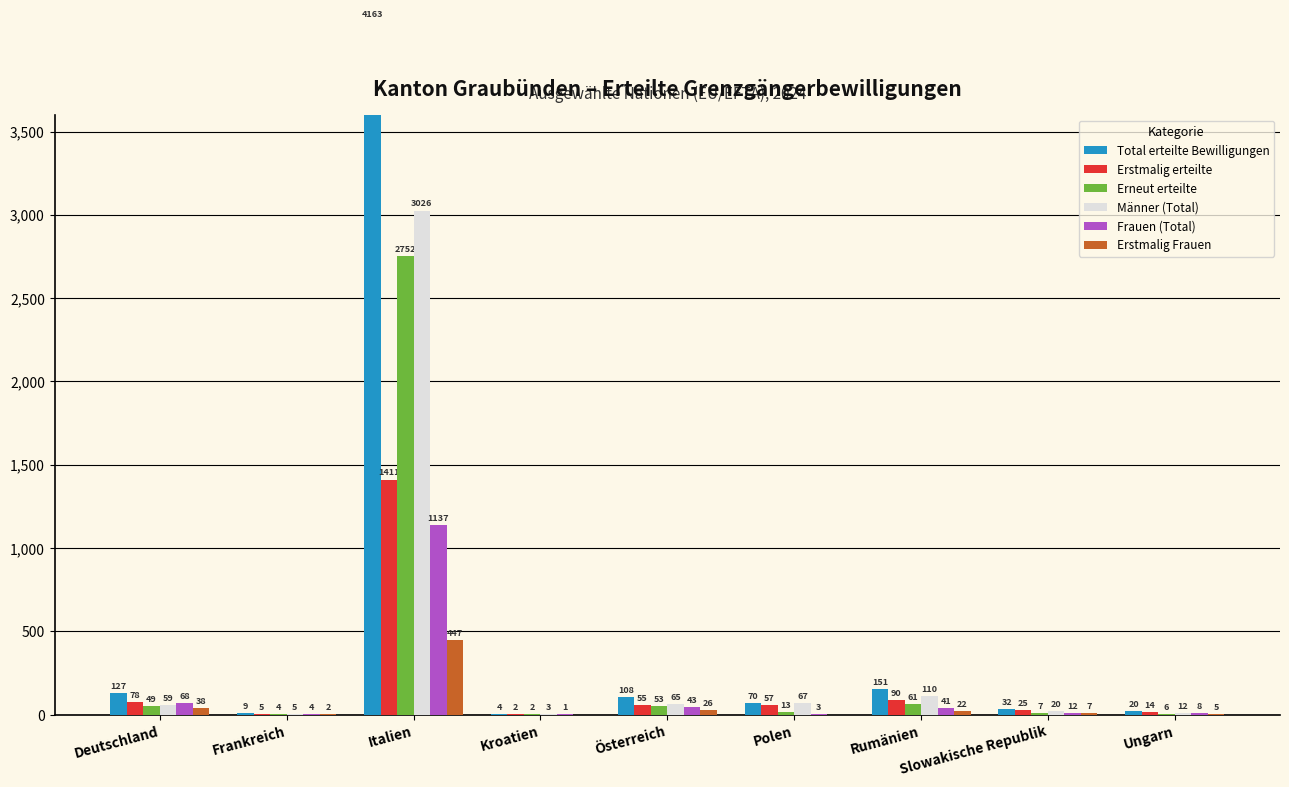

How many values in the Total erteilte Bewilligungen series exceed 70?

4